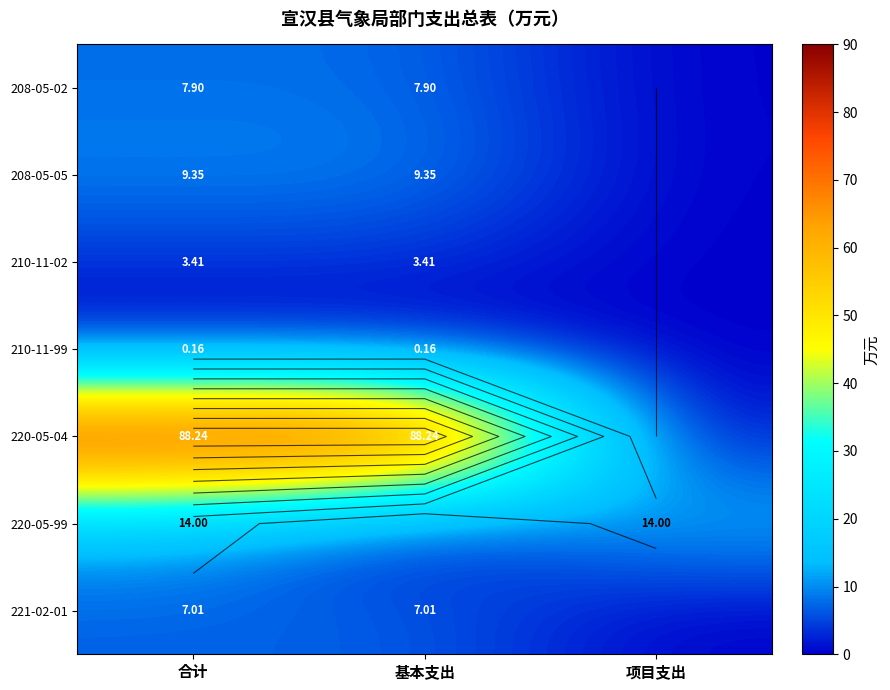

How many categories are shown in the chart?

3